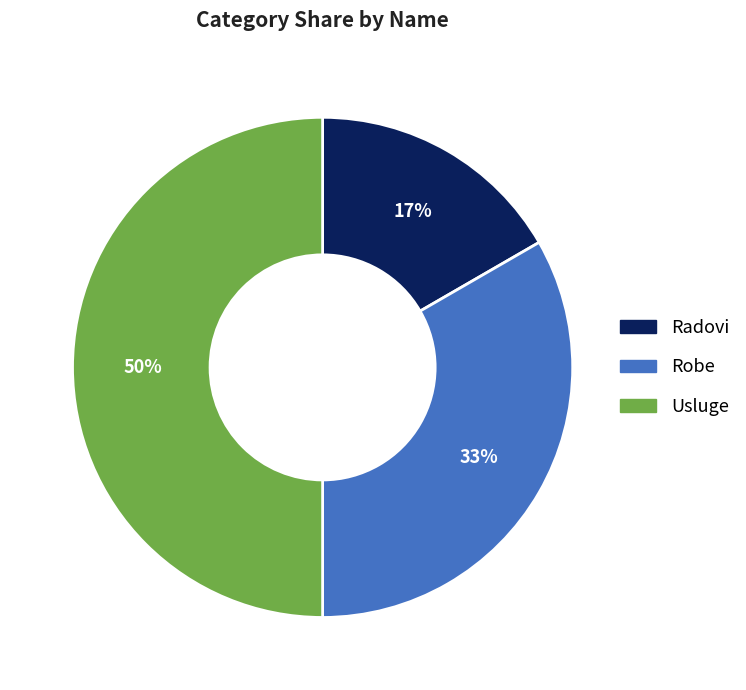

To the nearest percent, what is the average slice percentage?

33%